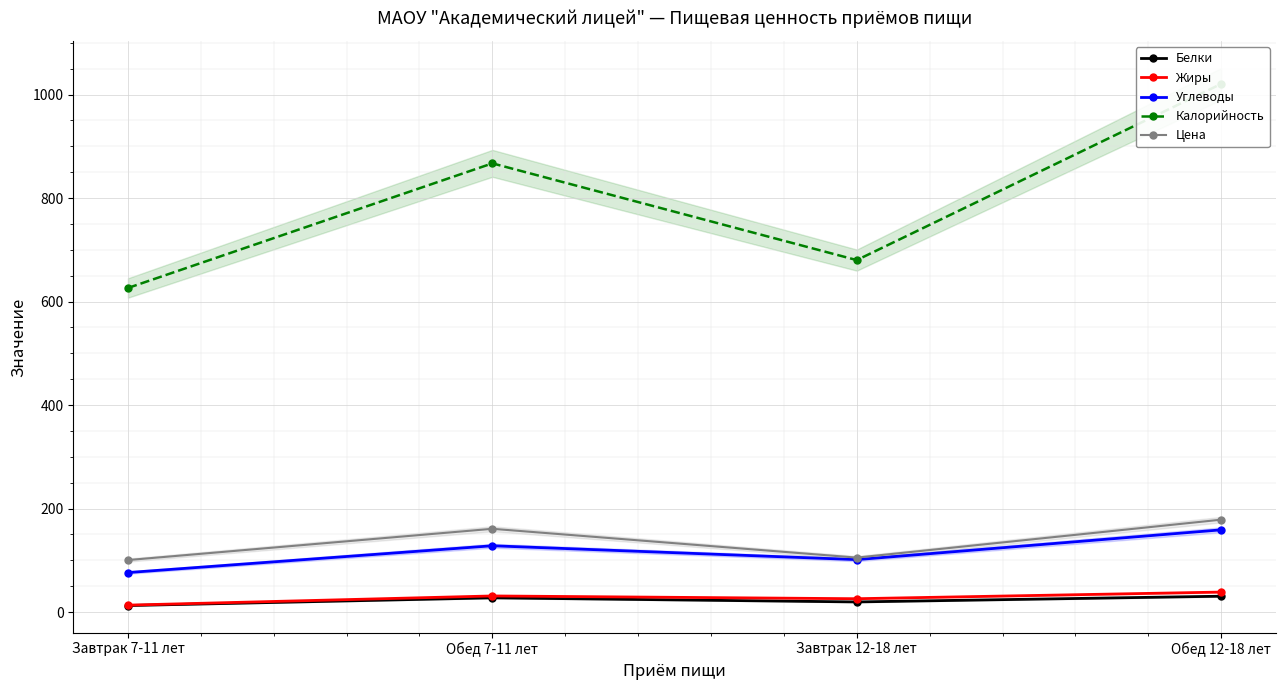

True or false: Цена has a value of 25.5 at Завтрак 12-18 лет.

False